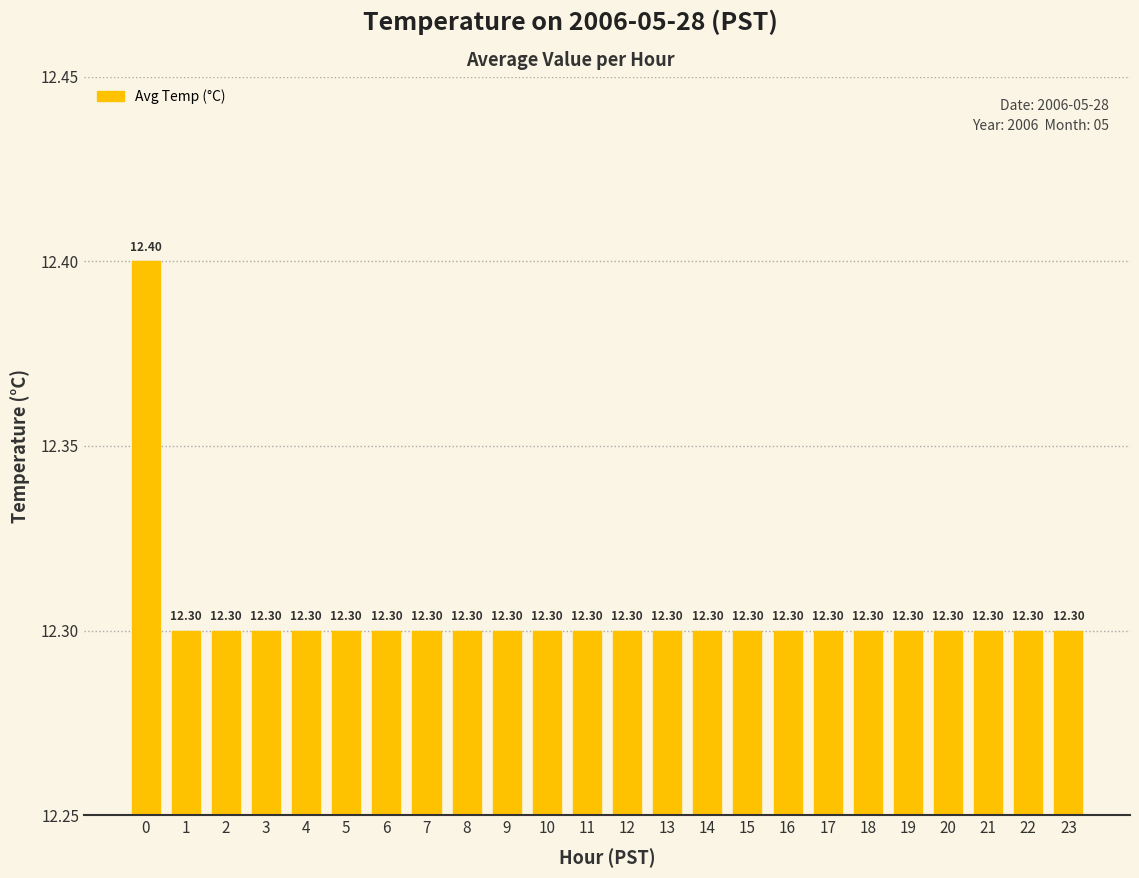

Count the values in the range 12 to 13.

24